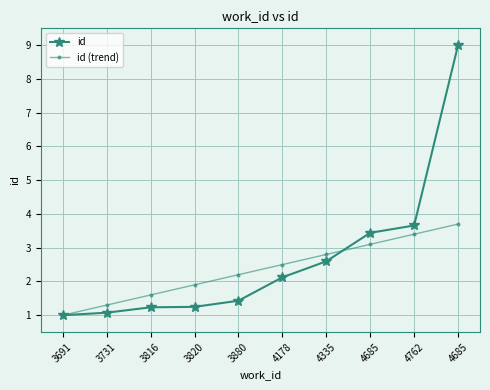

How many lines are shown in the chart?

2